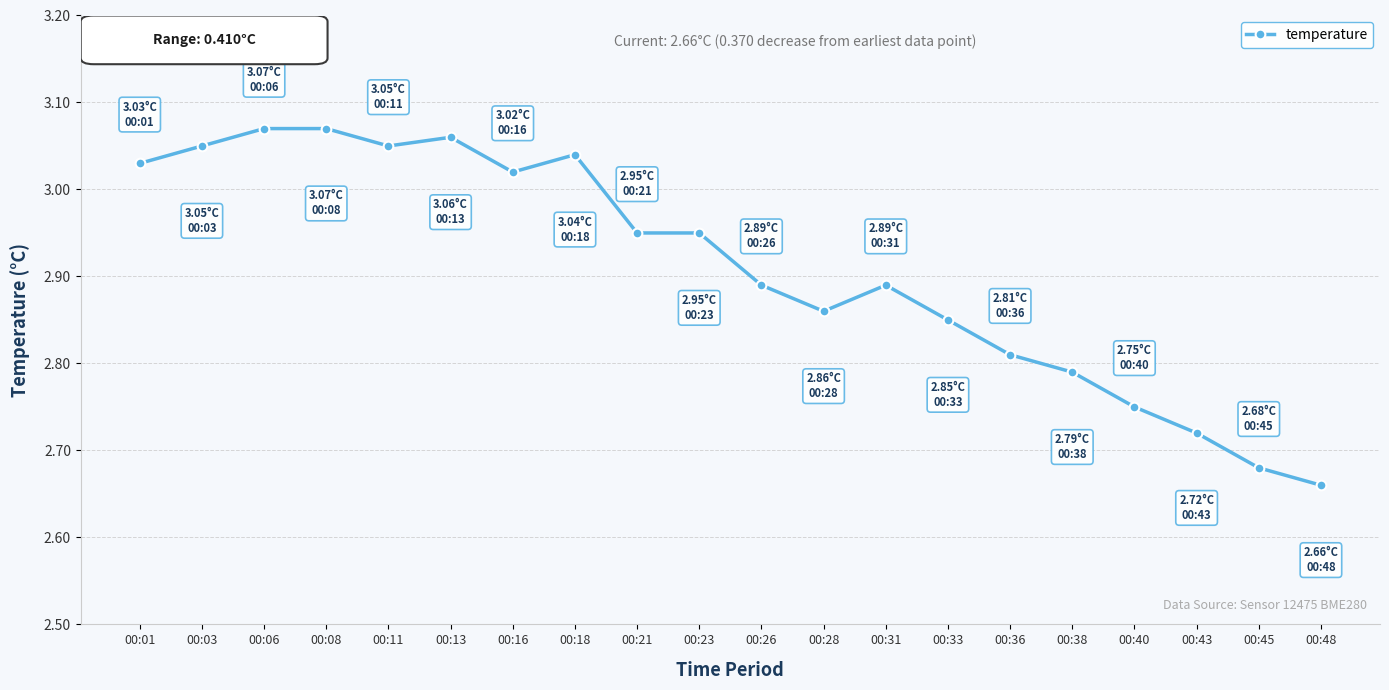

True or false: the data has more than 0 interior local peaks.

True